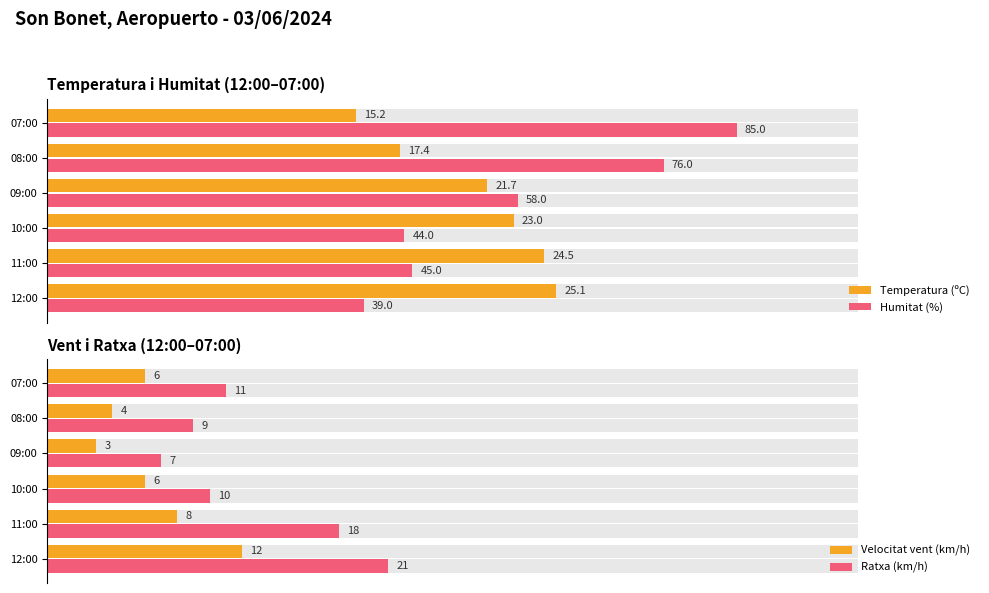

Between 09:00 and 07:00, which series saw the biggest shift?

Humitat (%)